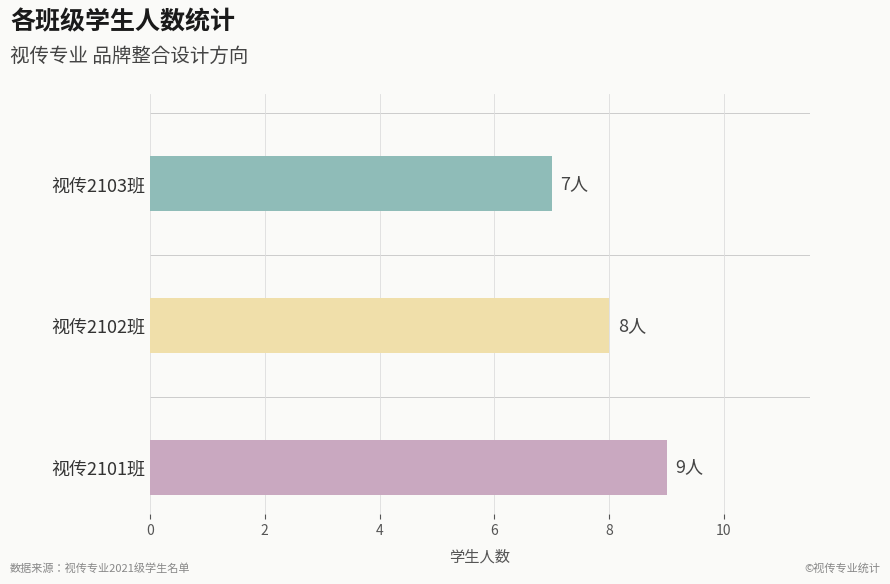

How many values are below 8?

1